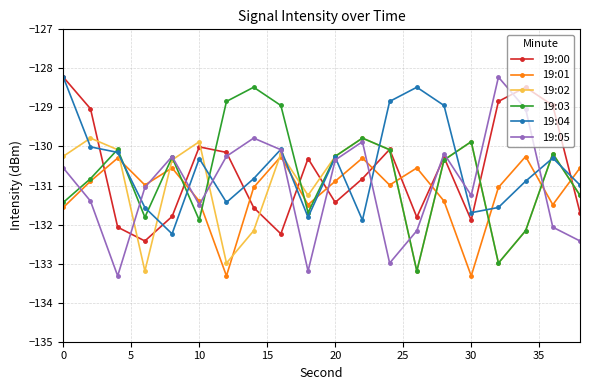

What are all the series names shown in the legend?

19:00, 19:01, 19:02, 19:03, 19:04, 19:05